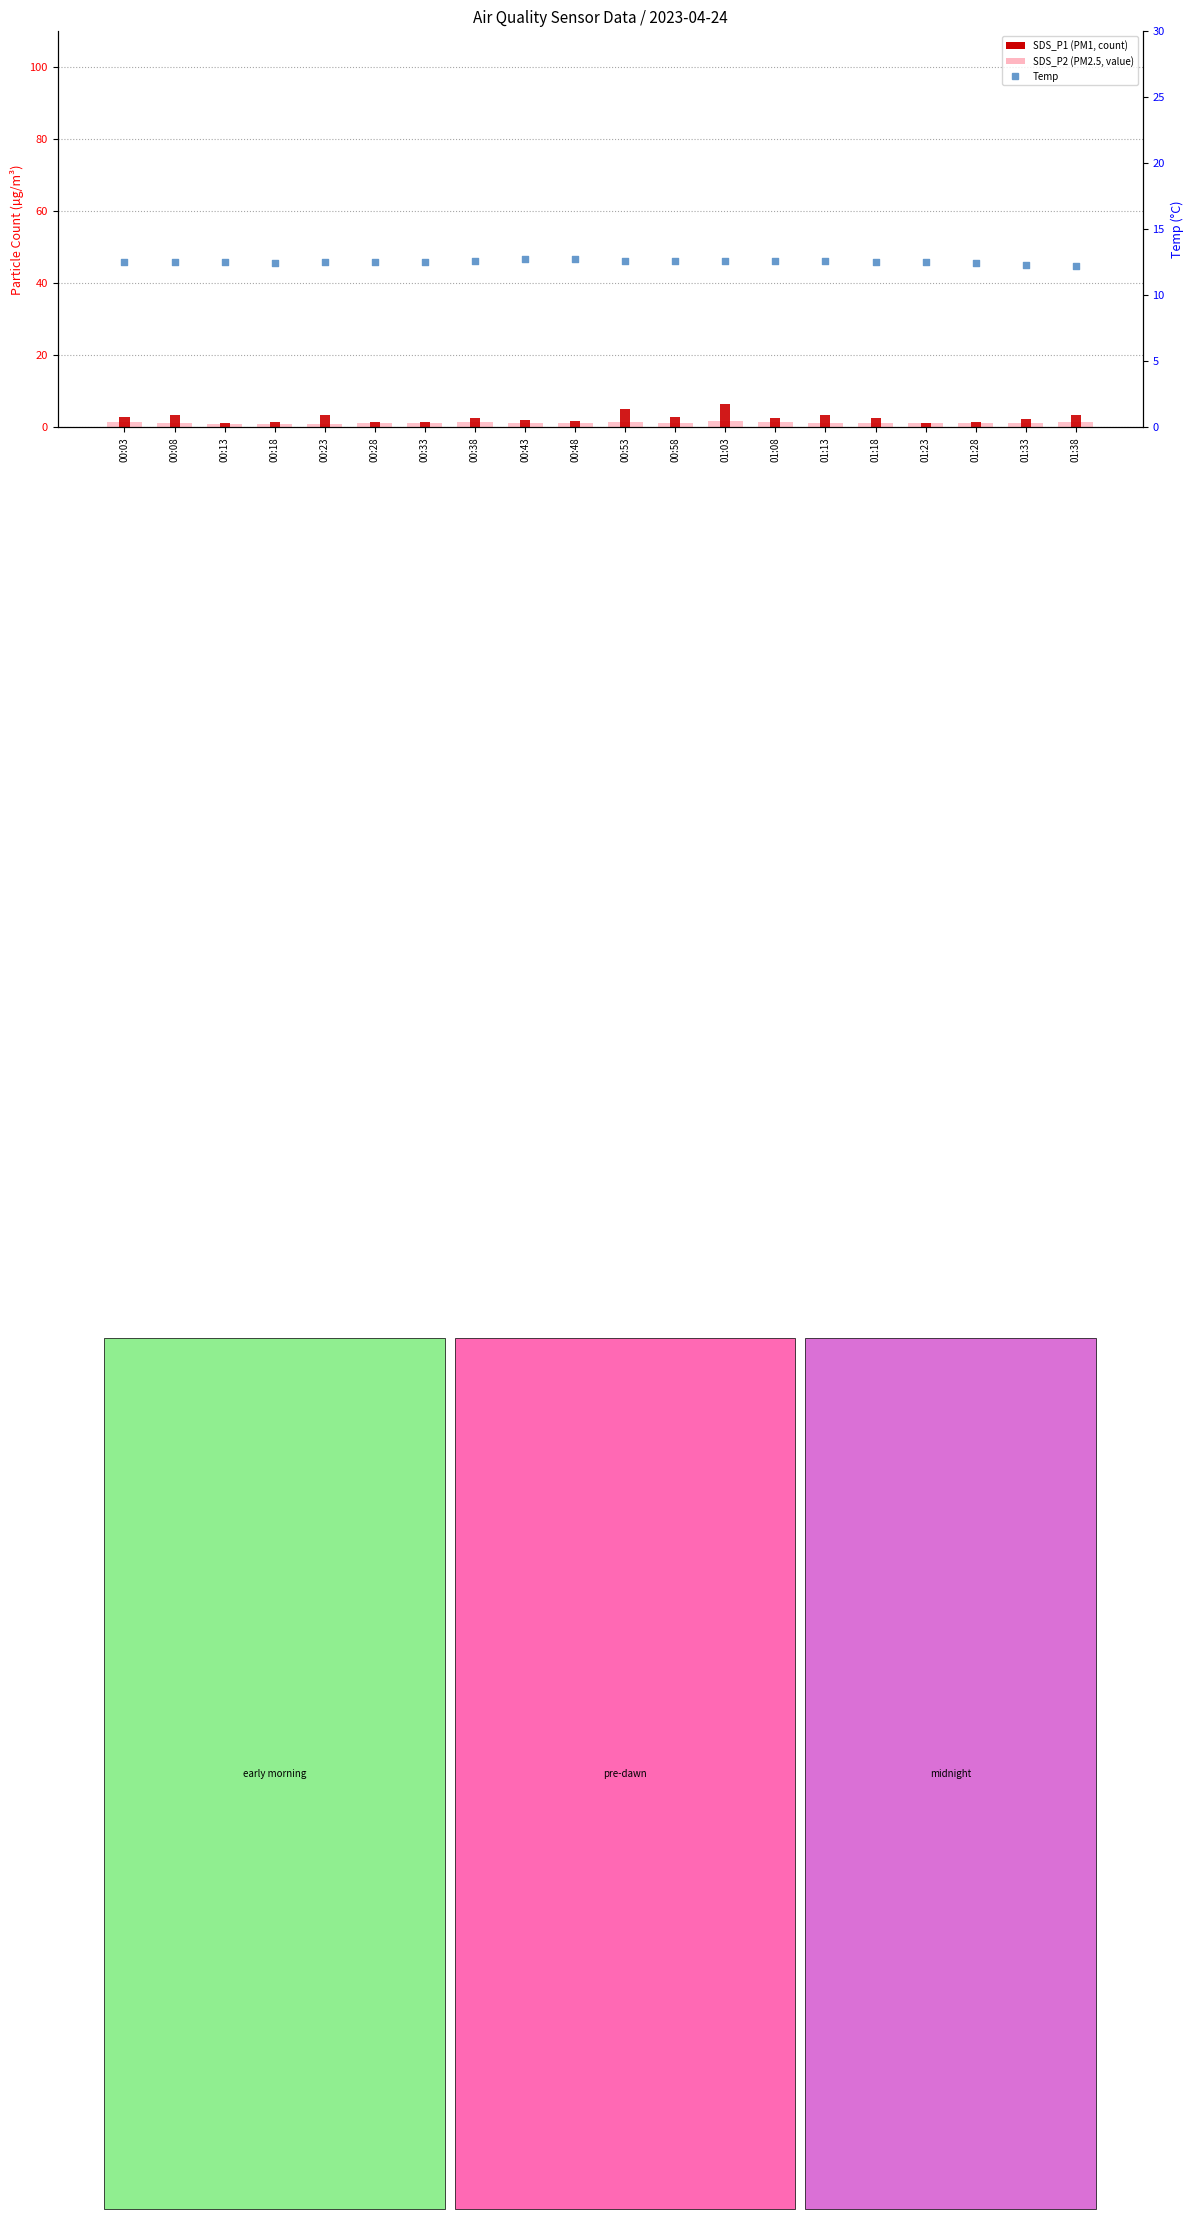

What are all the series names shown in the legend?

SDS_P2, SDS_P1, Temp